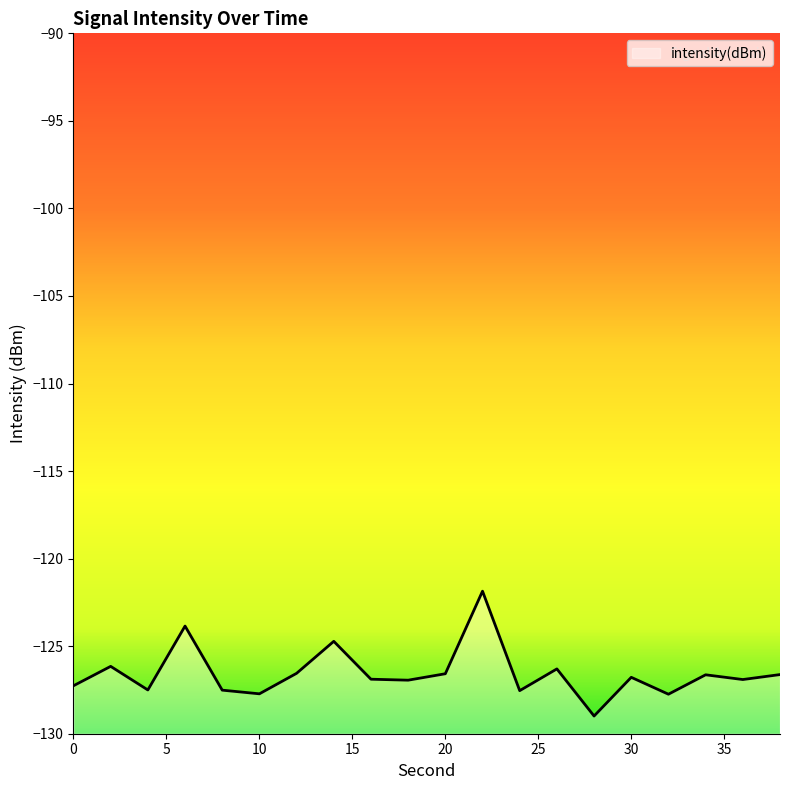

Does the chart have visible grid lines?

No